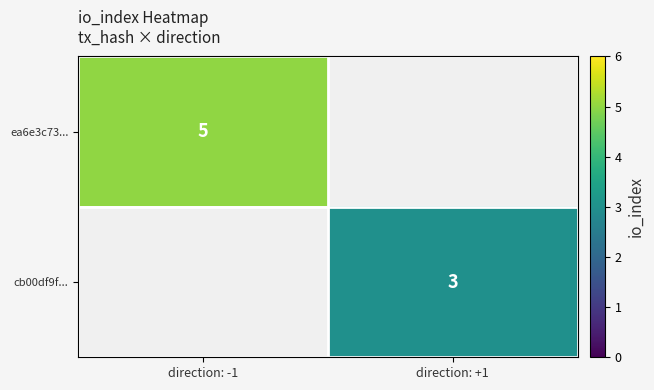

Which label corresponds to the smallest value in the chart?

direction: +1